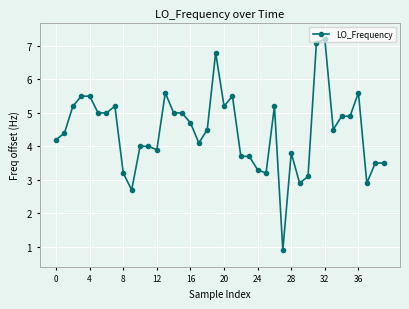

What is the value of the 7th point from the left?

5.0